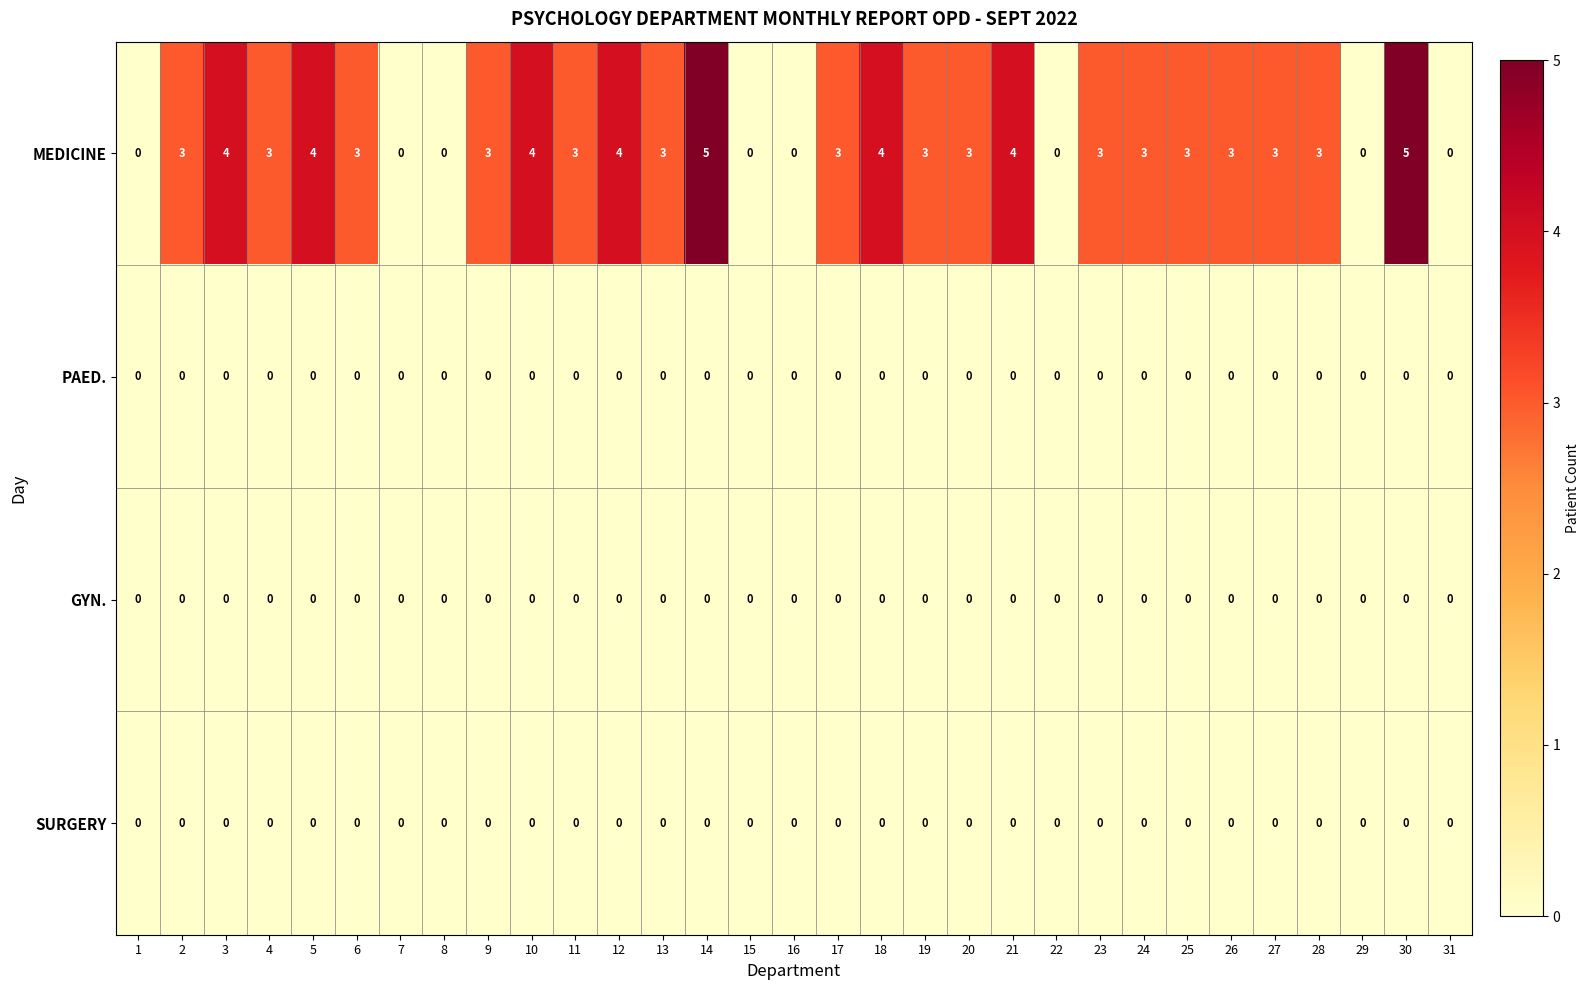

What is the sum of all MEDICINE values?

79